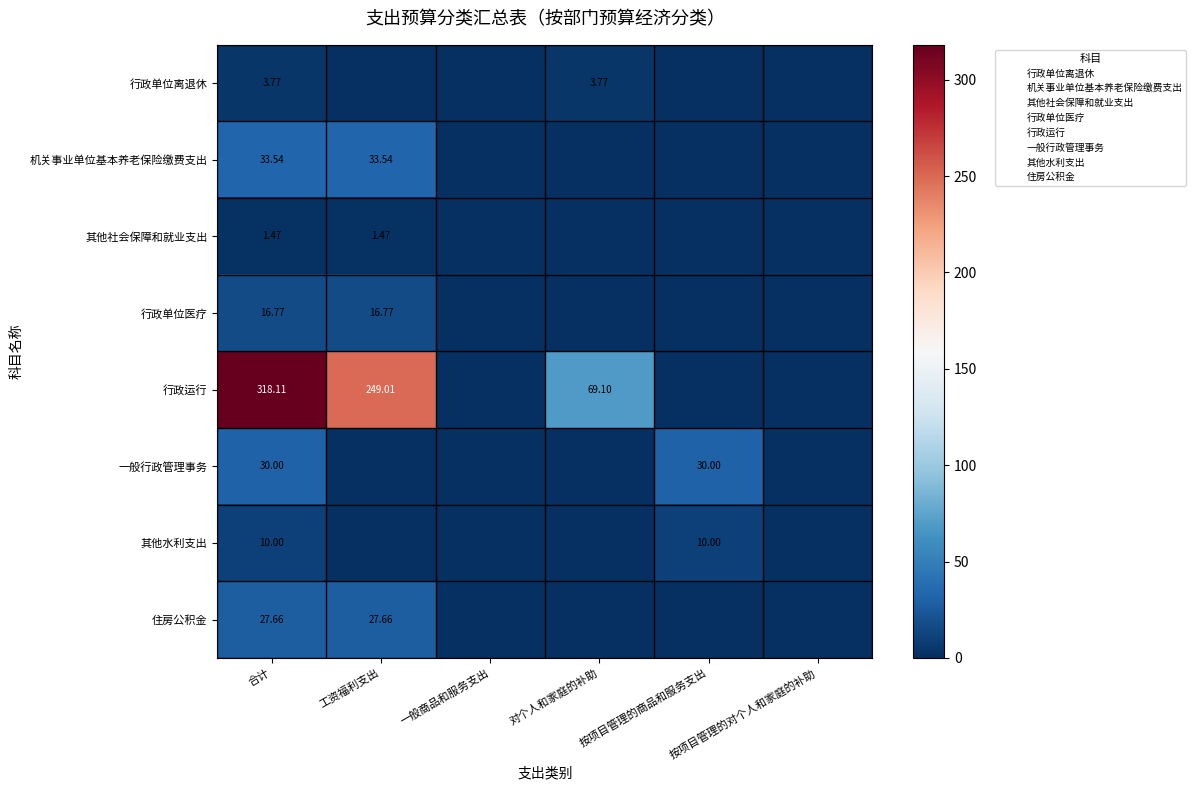

At how many categories does at least one series exceed 115?

2